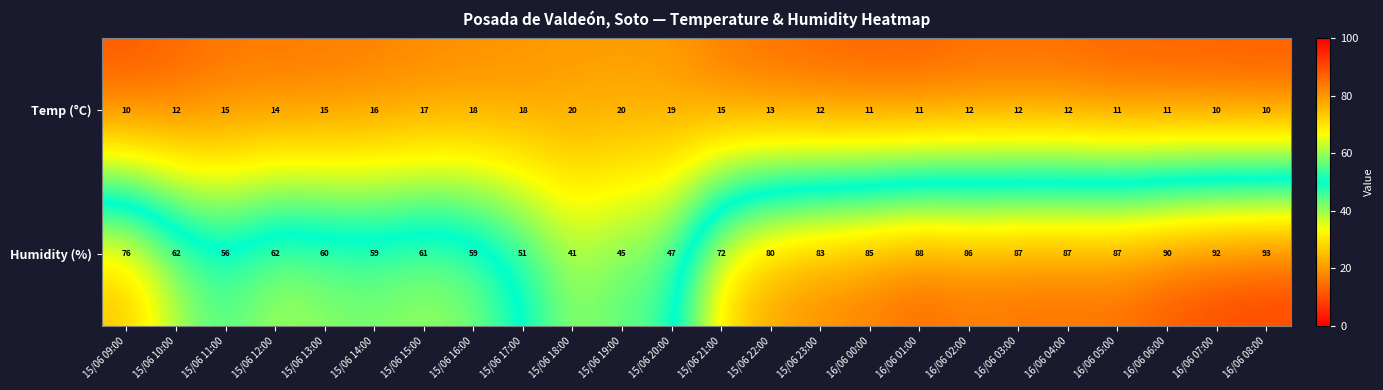

Which series has the widest spread of values?

Humidity (%)